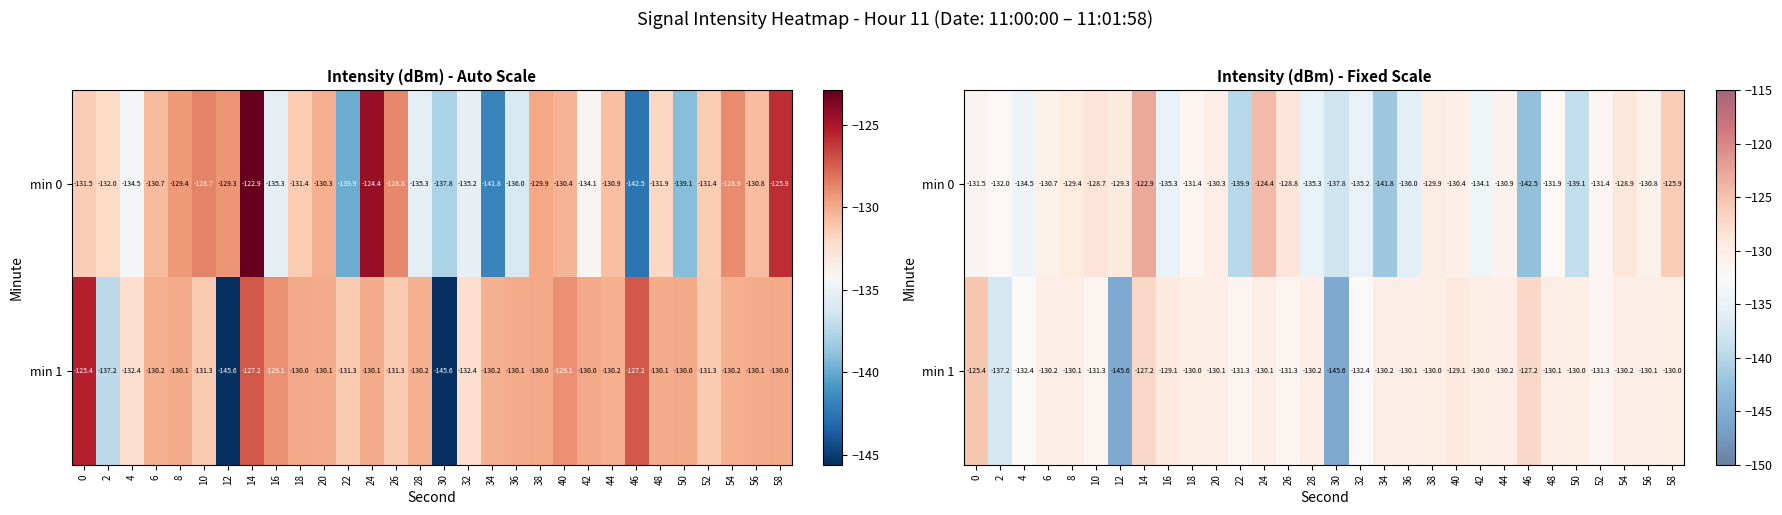

At which category does the chart reach its peak across all series?

14